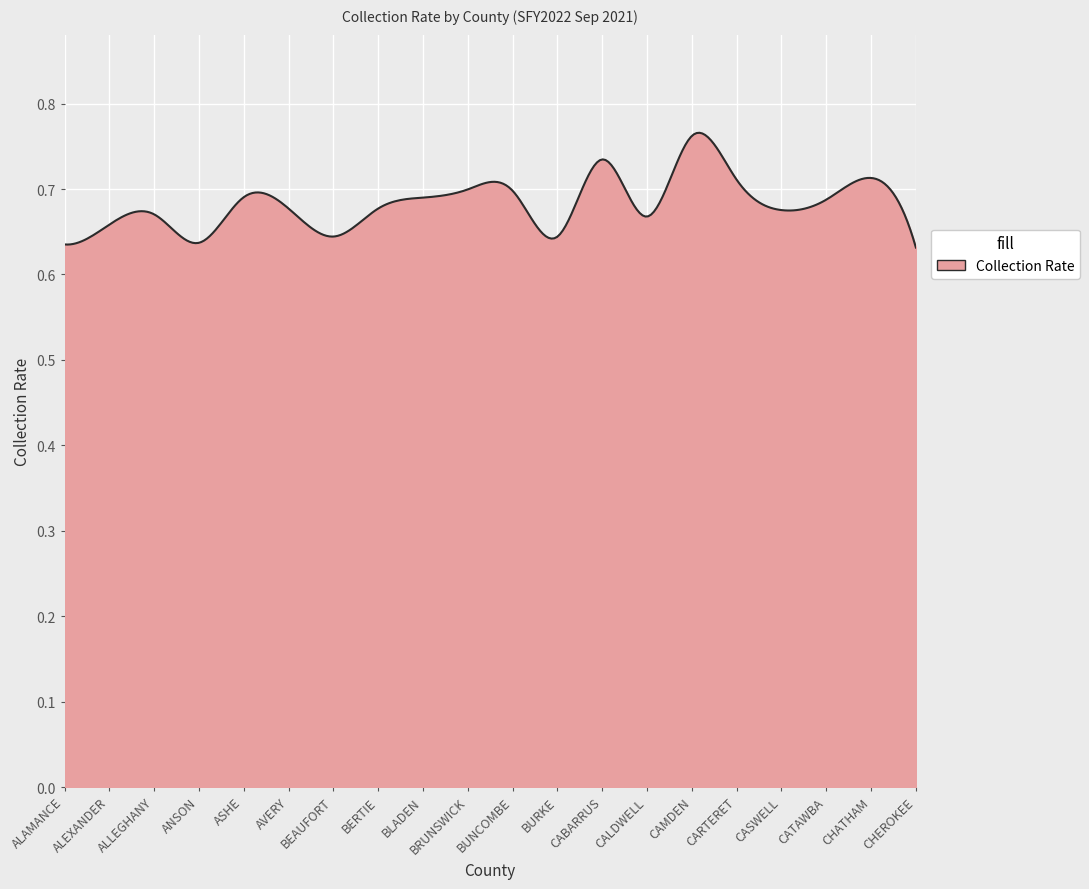

Reading right to left, what are all the values shown in this chart?

CHEROKEE=0.6	CHATHAM=0.7	CATAWBA=0.7	CASWELL=0.7	CARTERET=0.7	CAMDEN=0.8	CALDWELL=0.7	CABARRUS=0.7	BURKE=0.6	BUNCOMBE=0.7	BRUNSWICK=0.7	BLADEN=0.7	BERTIE=0.7	BEAUFORT=0.6	AVERY=0.7	ASHE=0.7	ANSON=0.6	ALLEGHANY=0.7	ALEXANDER=0.7	ALAMANCE=0.6